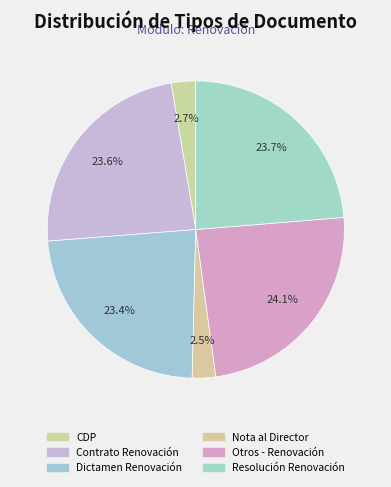

How many segments does this pie chart have?

6